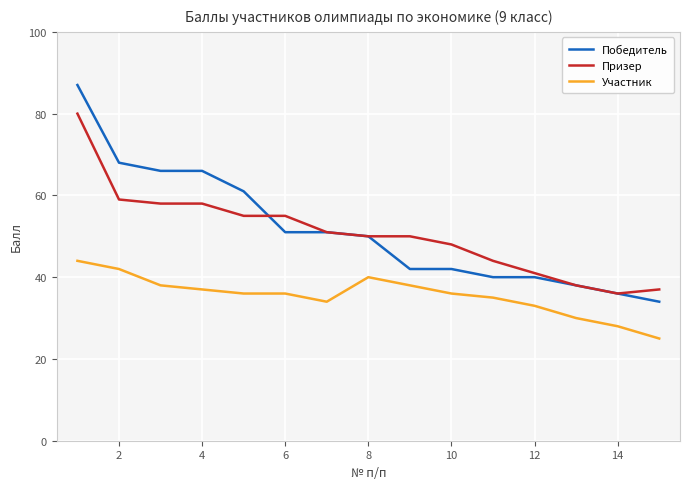

Which series has the largest range (max minus min)?

Победитель